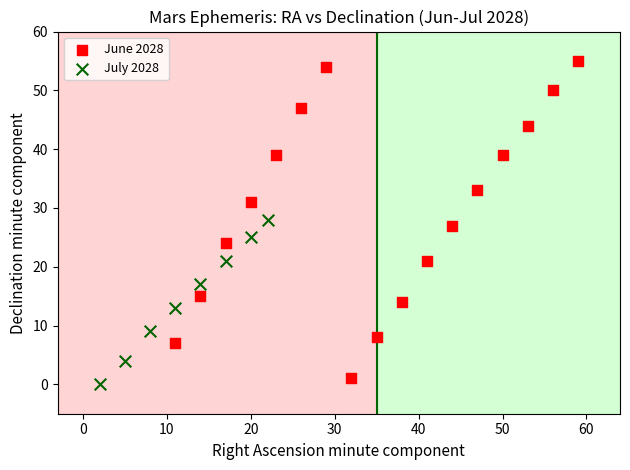

Which series has the largest Y range (max minus min)?

June 2028